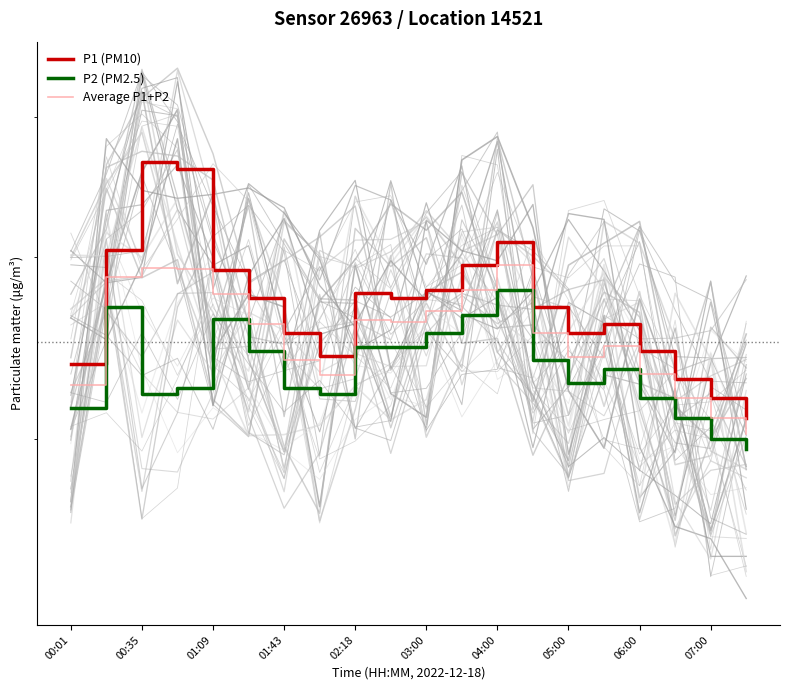

The value of P1 (PM10) at 19 is 1.1. True or false?

False